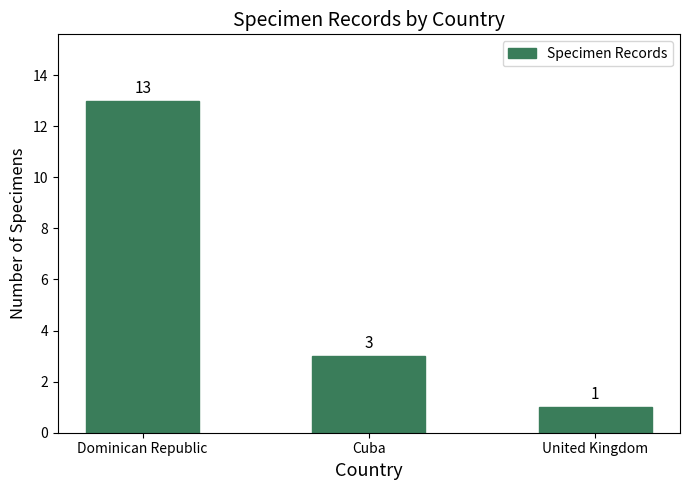

Where does the data first go above 3?

Dominican Republic